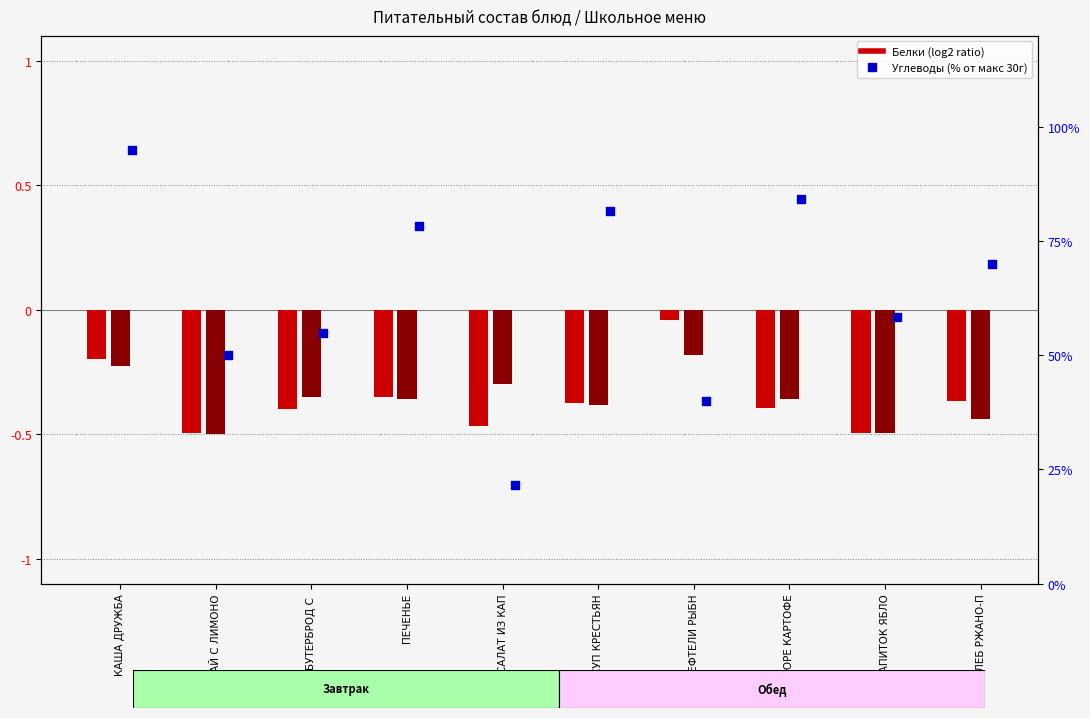

At which category is the sum across all series the highest?

КАША ДРУЖБА